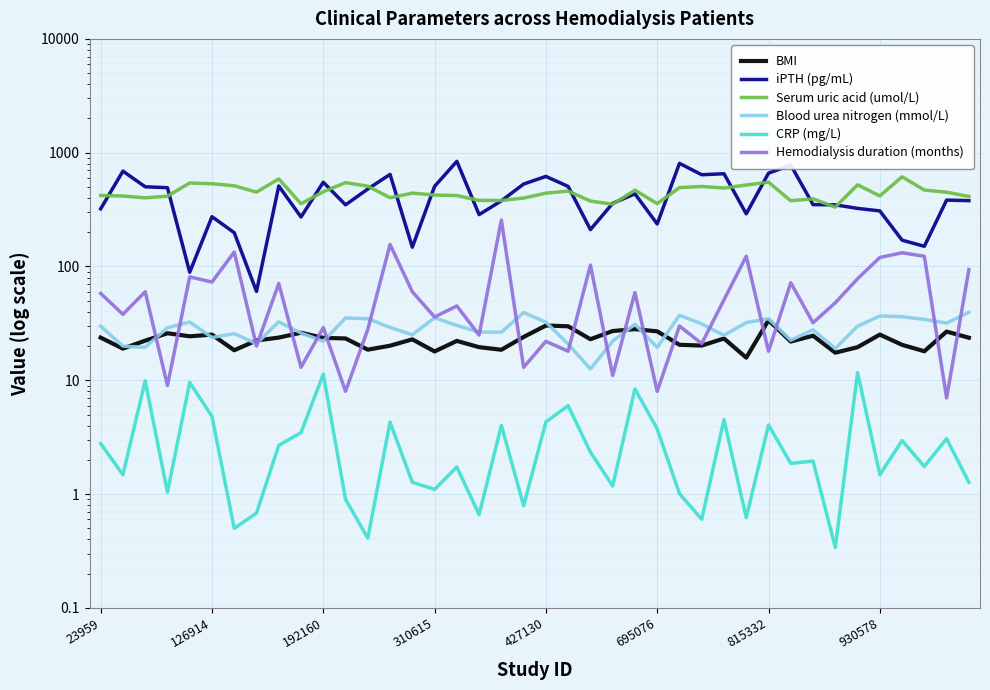

What are all the series names shown in the legend?

BMI, iPTH (pg/mL), Serum uric acid (umol/L), Blood urea nitrogen (mmol/L), CRP (mg/L), Hemodialysis duration (months)